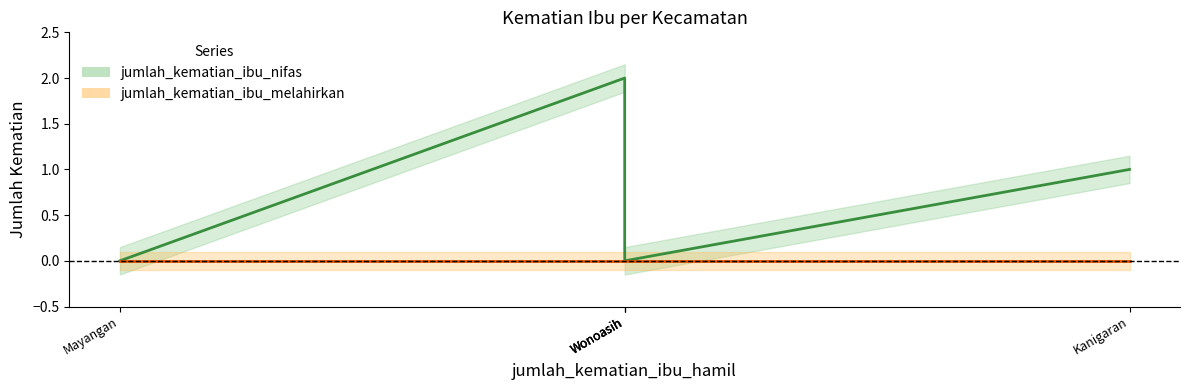

What are all the series names shown in the legend?

jumlah_kematian_ibu_nifas line, jumlah_kematian_ibu_melahirkan line